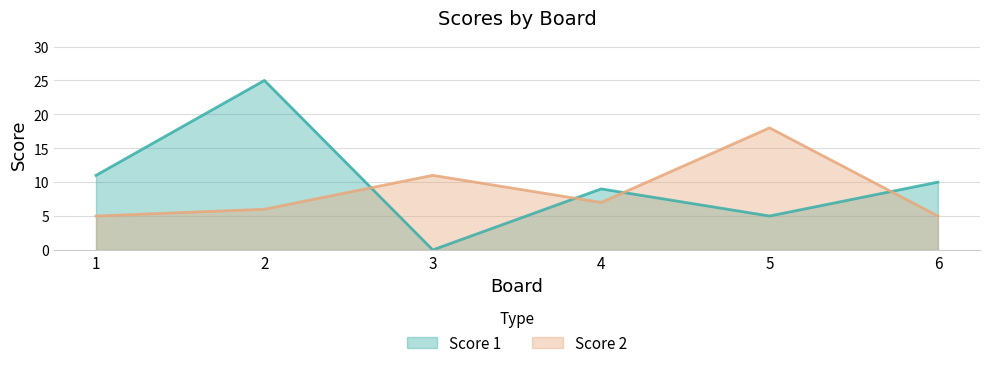

Reading right to left, transcribe all the data shown in this chart.

Score 1: 6=10	5=5	4=9	3=0	2=25	1=11
Score 2: 6=5	5=18	4=7	3=11	2=6	1=5